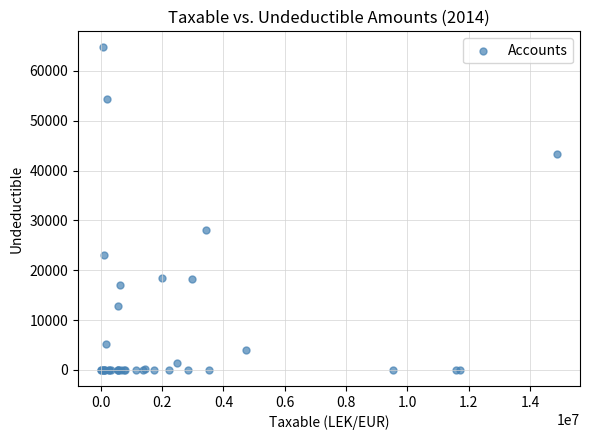

What Y value in the scatter plot is closest to 32357?

28000